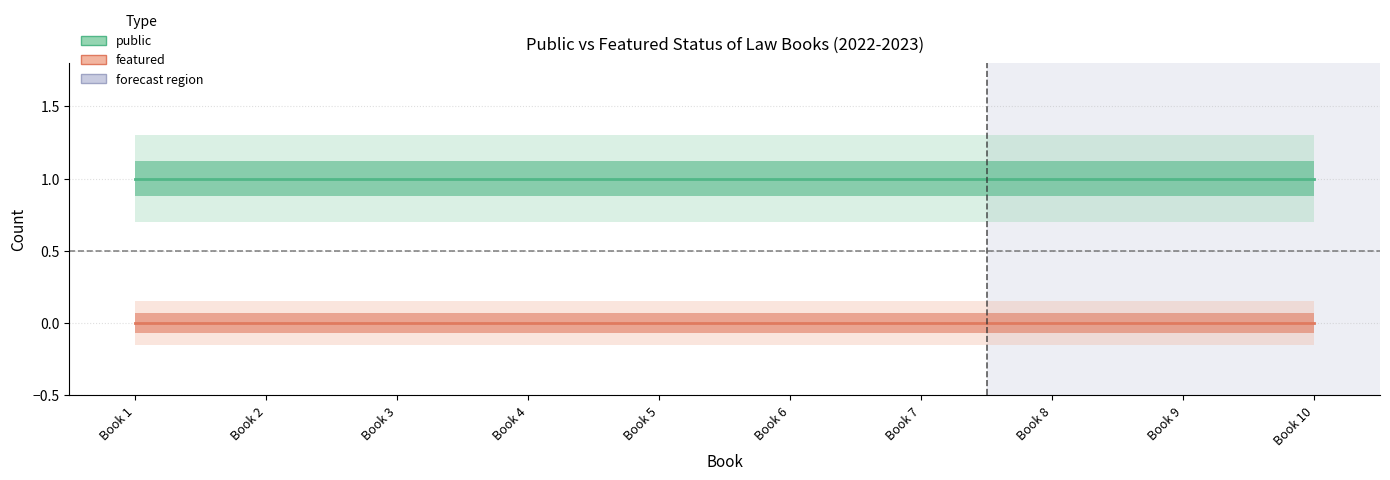

Rank the series by their average value, from lowest to highest.

featured, public